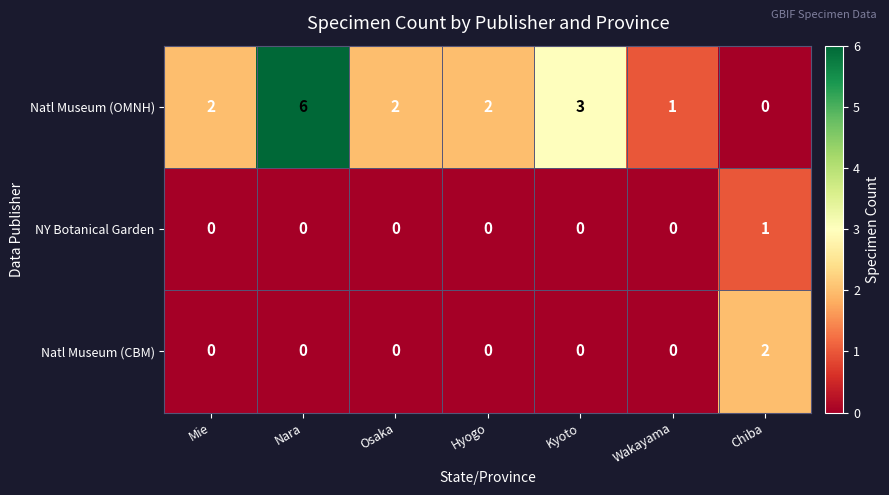

At which category is the sum across all series the highest?

Nara